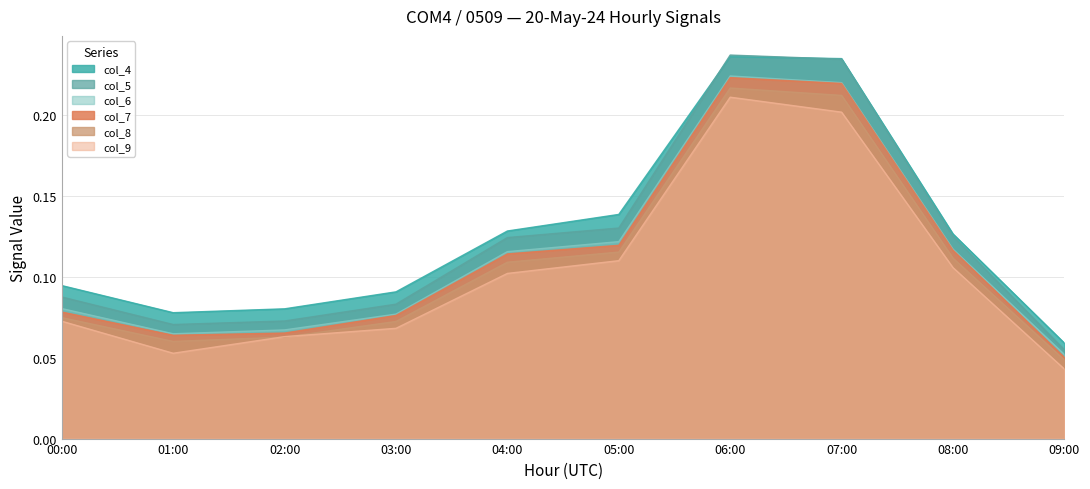

True or false: col_7 and col_9 intersect in this chart.

False